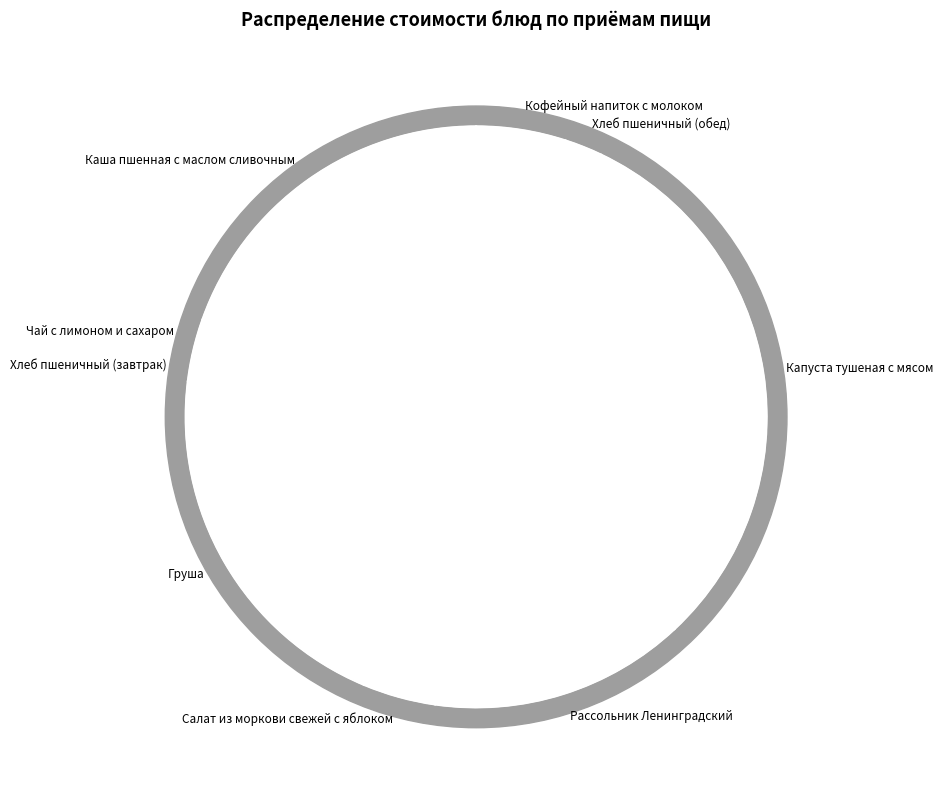

True or false: Каша пшенная с маслом сливочным accounts for 20% of the total.

True